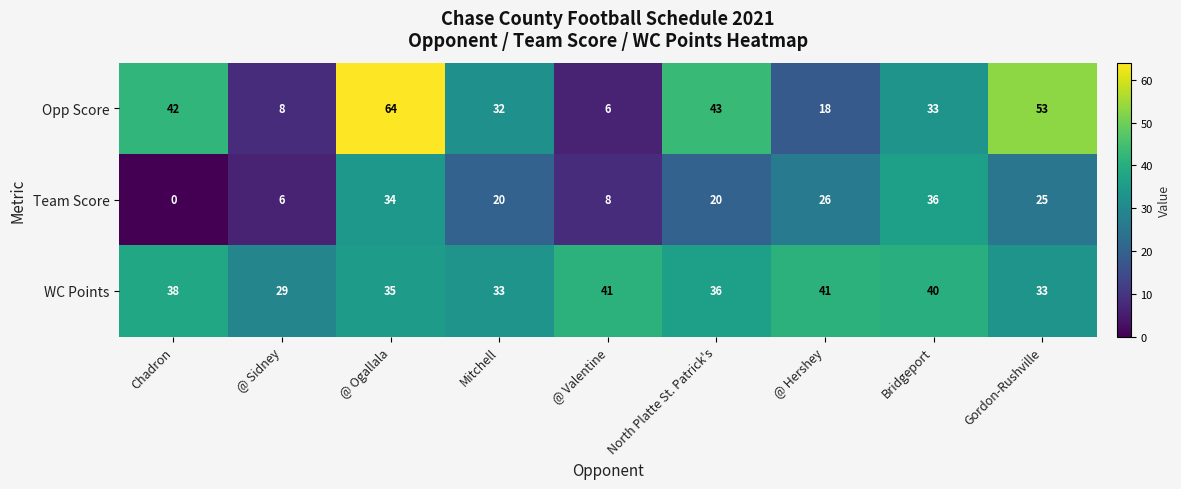

What is the sum of all Opp Score values?

299